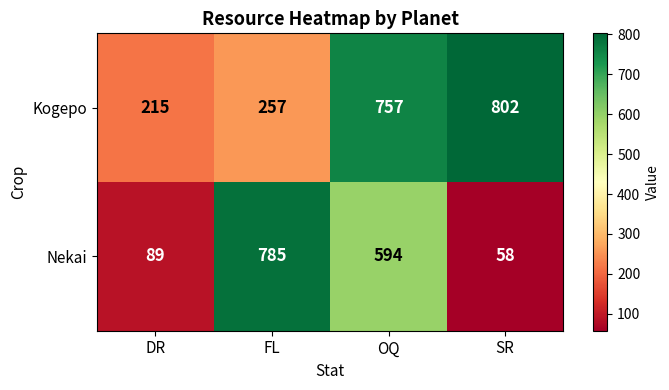

What is the smallest value displayed?

58